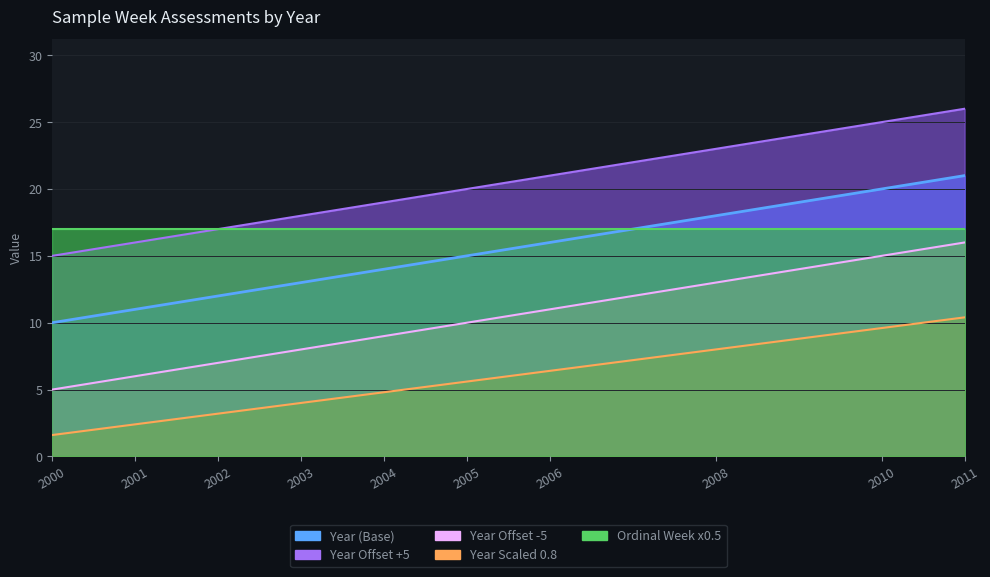

Is it true that the value at 2011 is 21?

True